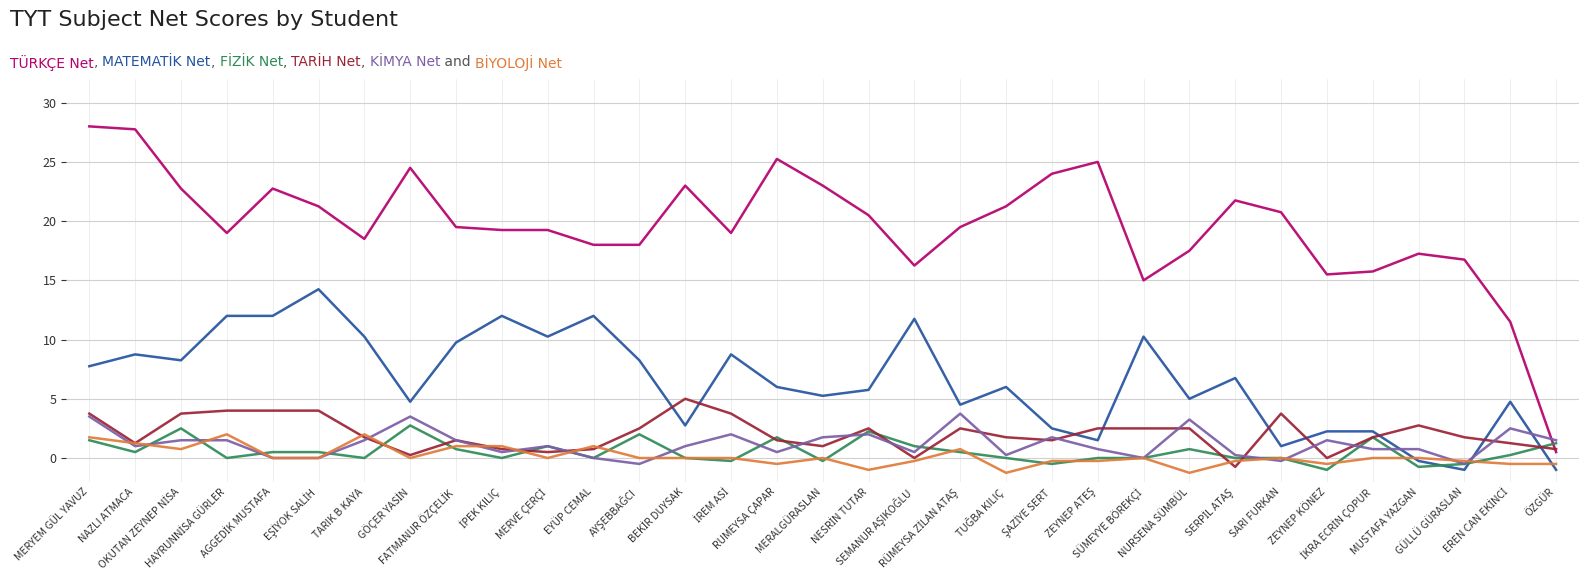

What is the maximum value shown in the chart?

28.0